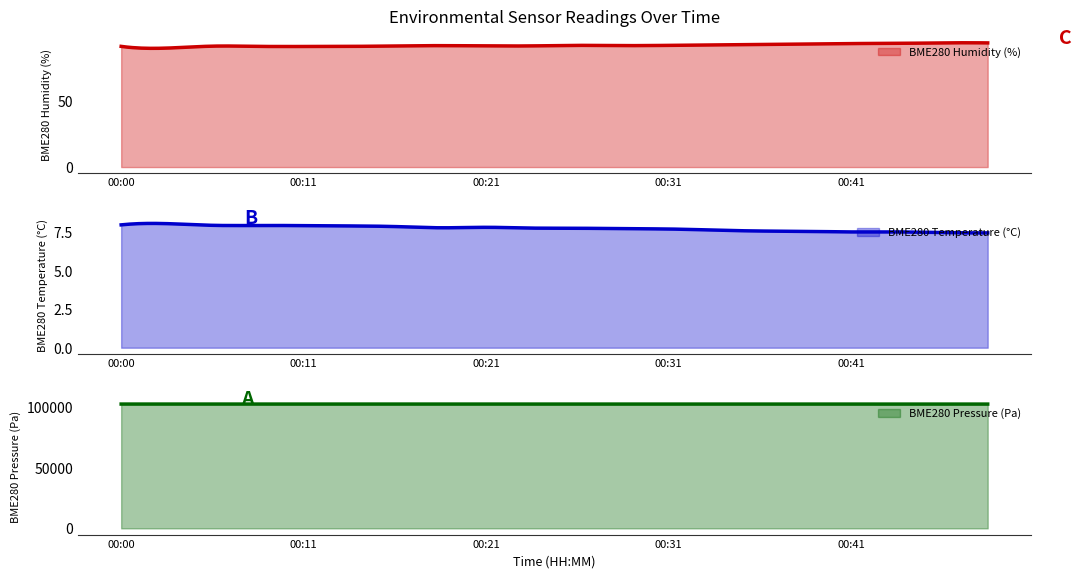

What is the difference between the maximum and minimum values in the BME280_humidity series?

3.9